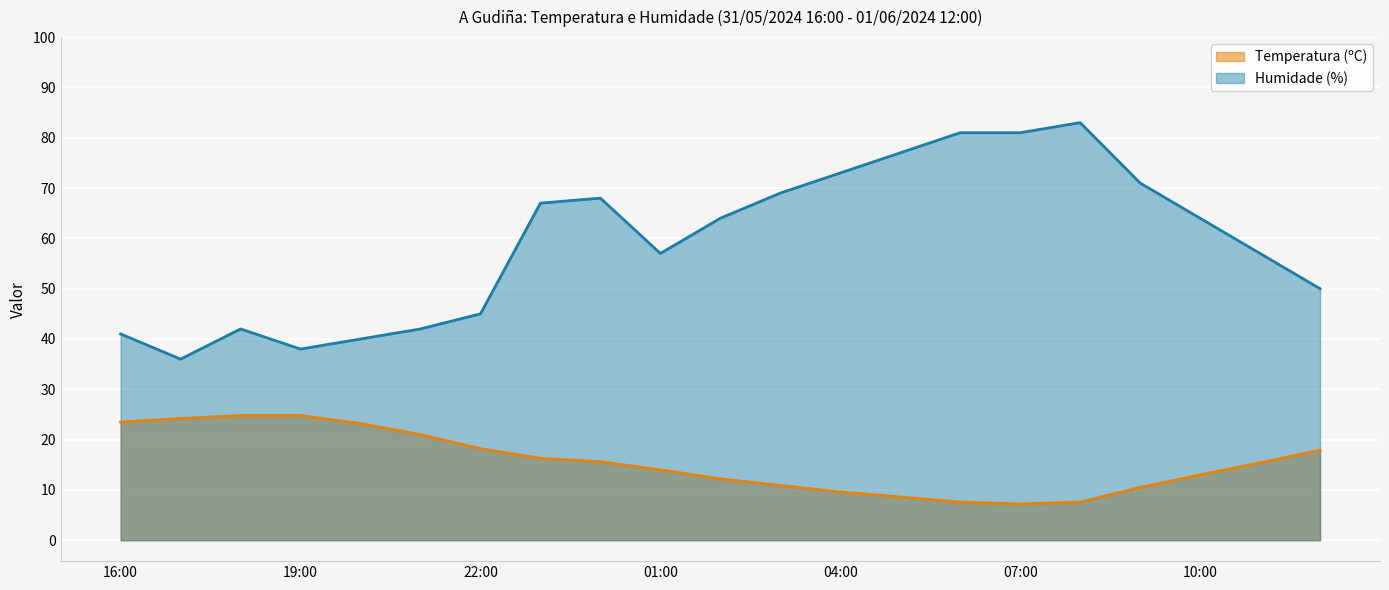

True or false: Temperatura (ºC) and Humidade (%) intersect in this chart.

False